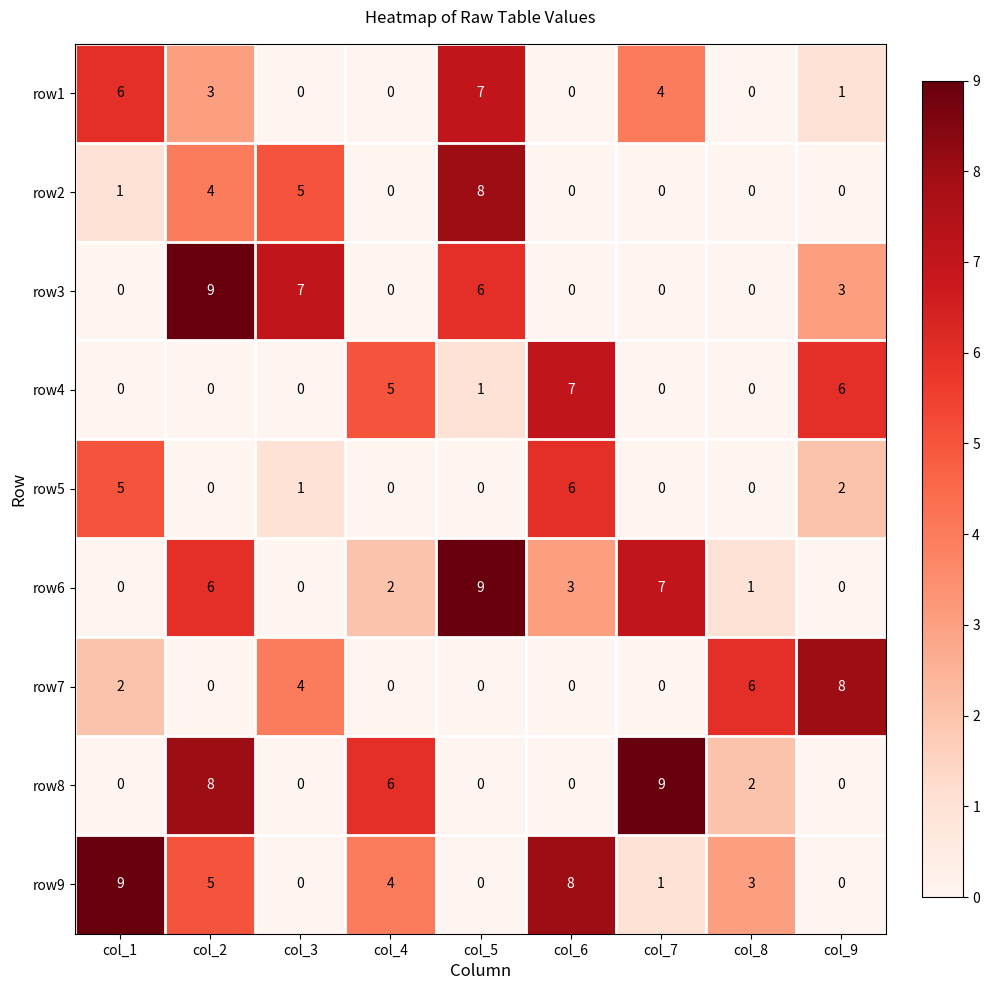

Is the value of row7 at col_1 greater than the value of row8 at col_2?

No